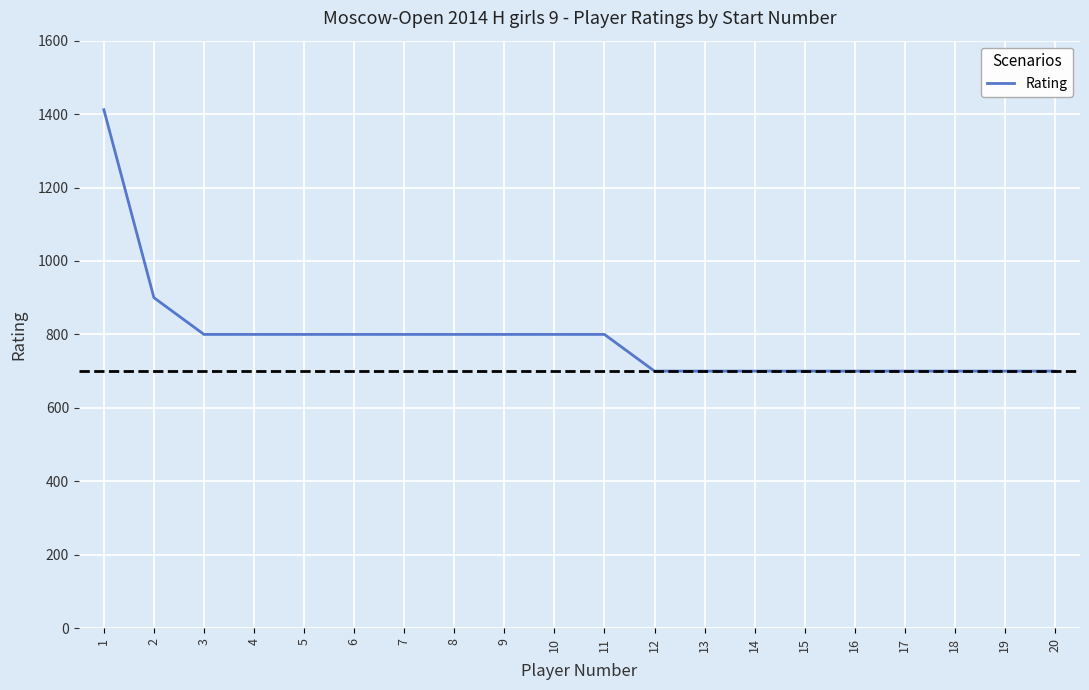

Does the chart display data point markers on the line(s)?

No